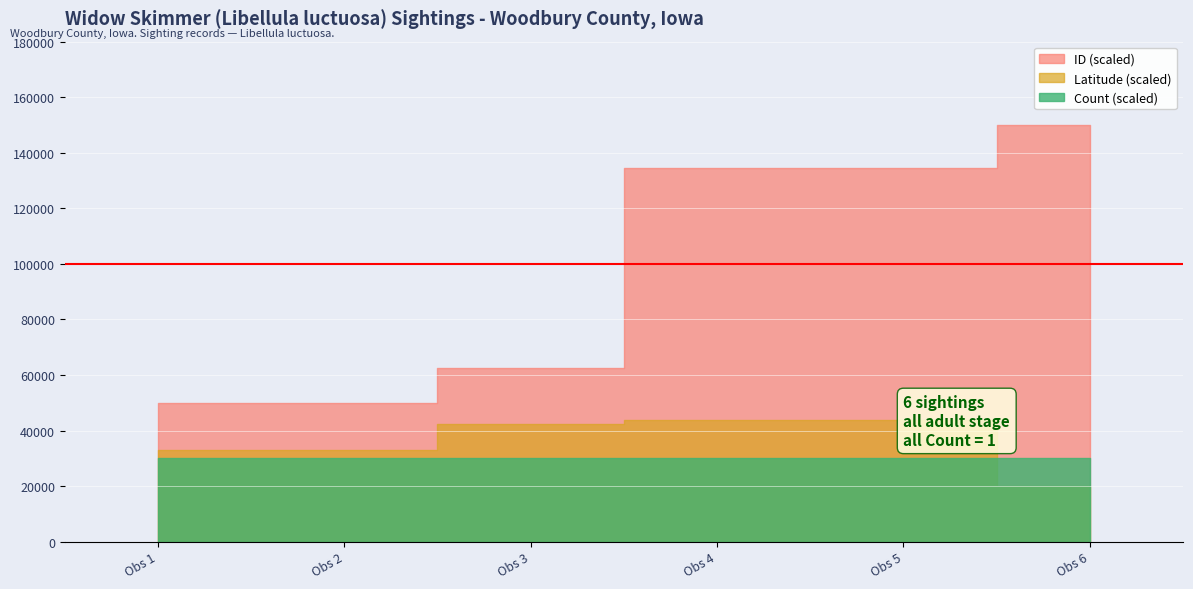

The Count series shows 0.6 at 1995-08-10 (Woodbury County). True or false?

False